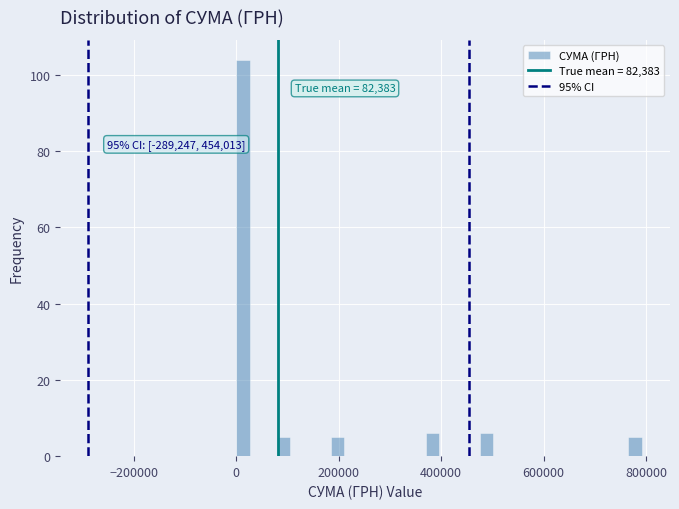

Read against the x-axis, roughly where is the centre of the tallest bar?

20000